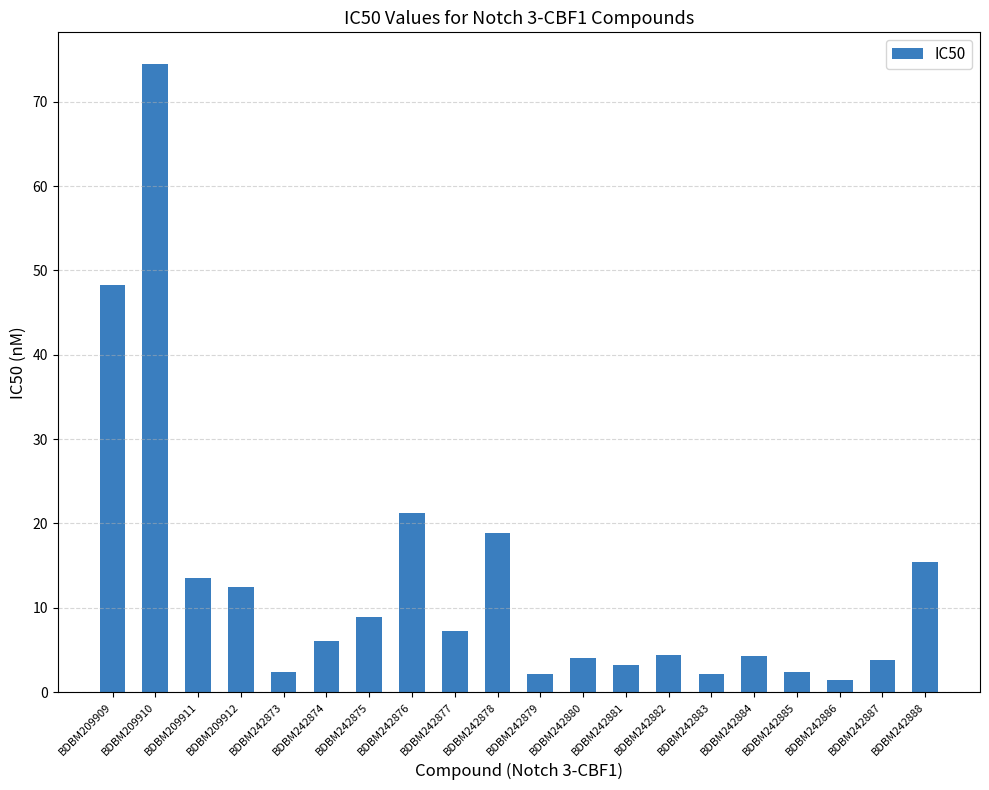

What is the difference between the second highest and minimum values?

46.9